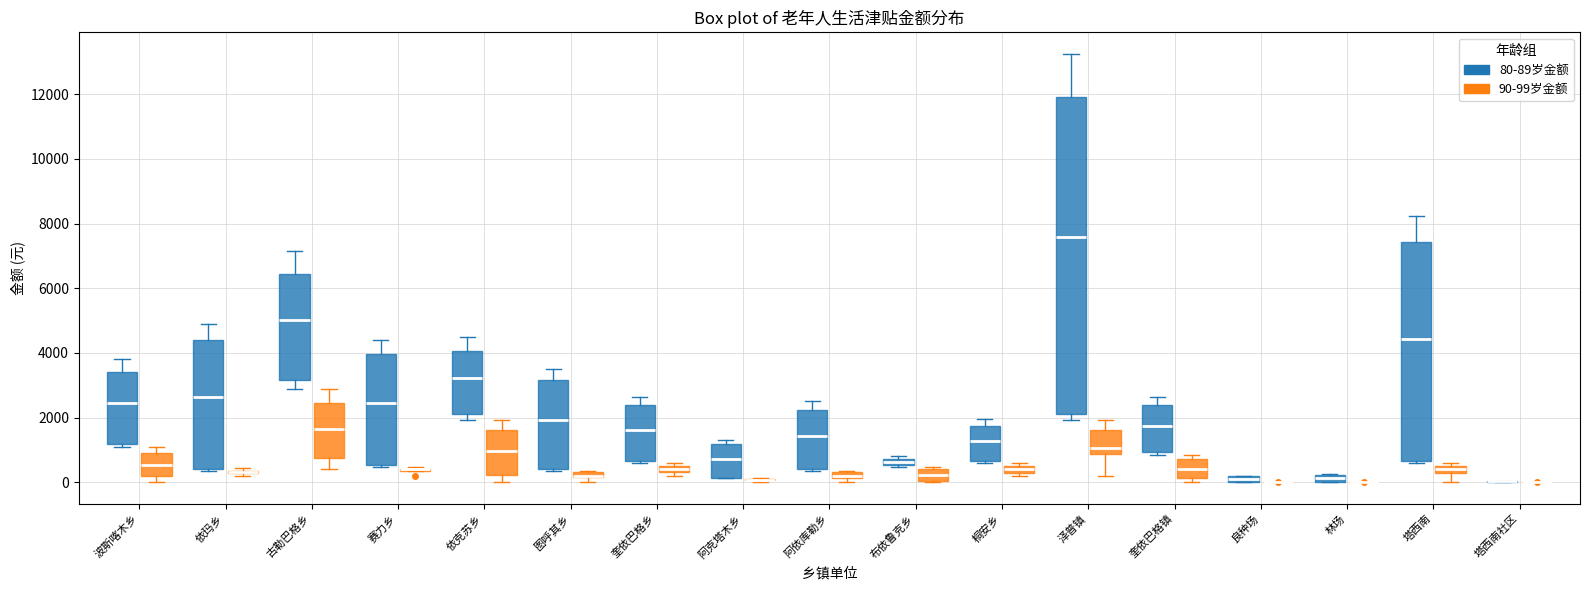

Which box is the tallest, from its lower edge to its upper edge?

泽普镇 (80-89岁金额)